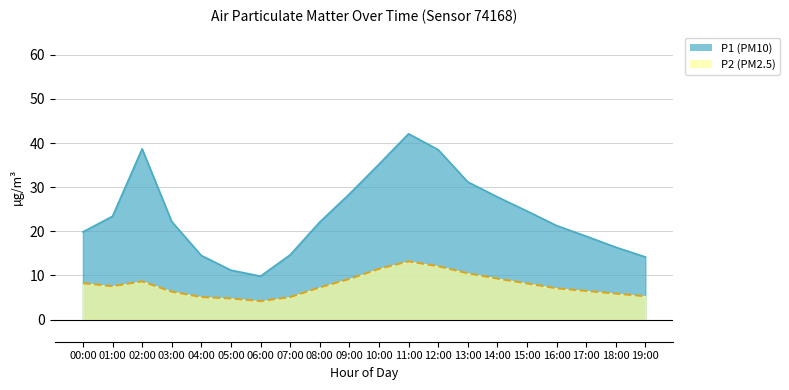

What is the highest value of the P2 series?

13.2